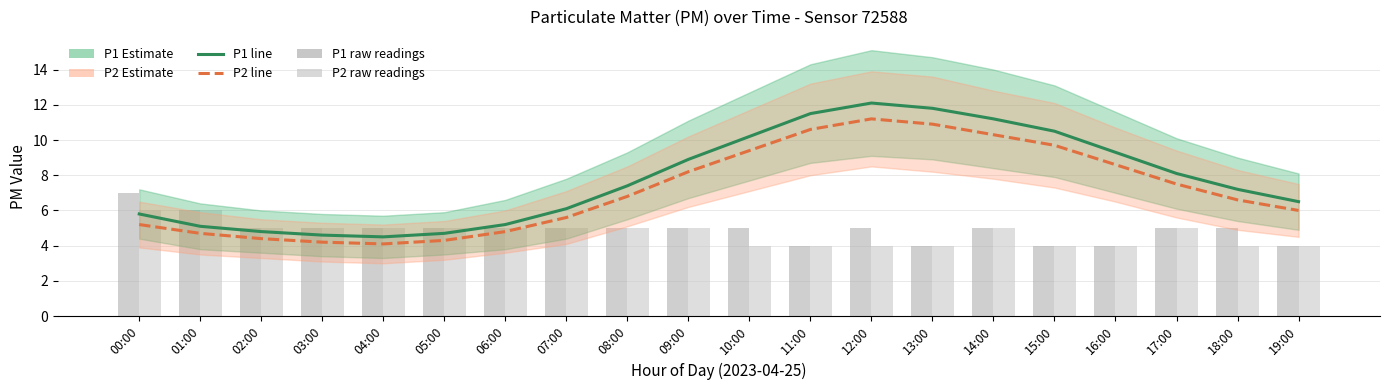

Reading left to right, what are all the values shown in this chart?

P1: 00:00=5.8	01:00=5.1	02:00=4.8	03:00=4.6	04:00=4.5	05:00=4.7	06:00=5.2	07:00=6.1	08:00=7.4	09:00=8.9	10:00=10.2	11:00=11.5	12:00=12.1	13:00=11.8	14:00=11.2	15:00=10.5	16:00=9.3	17:00=8.1	18:00=7.2	19:00=6.5
P2: 00:00=5.2	01:00=4.7	02:00=4.4	03:00=4.2	04:00=4.1	05:00=4.3	06:00=4.8	07:00=5.6	08:00=6.8	09:00=8.2	10:00=9.4	11:00=10.6	12:00=11.2	13:00=10.9	14:00=10.3	15:00=9.7	16:00=8.6	17:00=7.5	18:00=6.6	19:00=6.0
P1 raw: 00:00=7.0	01:00=6.0	02:00=5.0	03:00=5.0	04:00=5.0	05:00=5.0	06:00=5.0	07:00=5.0	08:00=5.0	09:00=5.0	10:00=5.0	11:00=4.0	12:00=5.0	13:00=4.0	14:00=5.0	15:00=4.0	16:00=4.0	17:00=5.0	18:00=5.0	19:00=4.0
P2 raw: 00:00=6.0	01:00=6.0	02:00=5.0	03:00=5.0	04:00=5.0	05:00=5.0	06:00=5.0	07:00=5.0	08:00=5.0	09:00=5.0	10:00=4.0	11:00=4.0	12:00=4.0	13:00=4.0	14:00=5.0	15:00=4.0	16:00=4.0	17:00=5.0	18:00=4.0	19:00=4.0